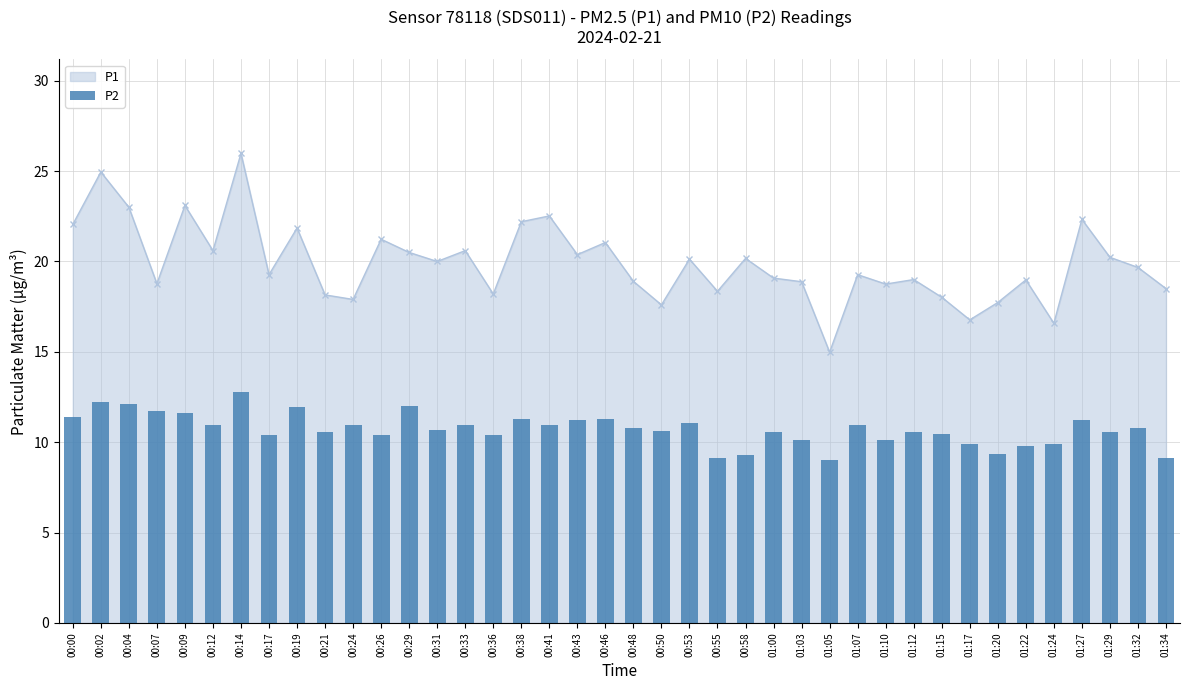

Is it true that the value at 01:07 is 11.0?

True